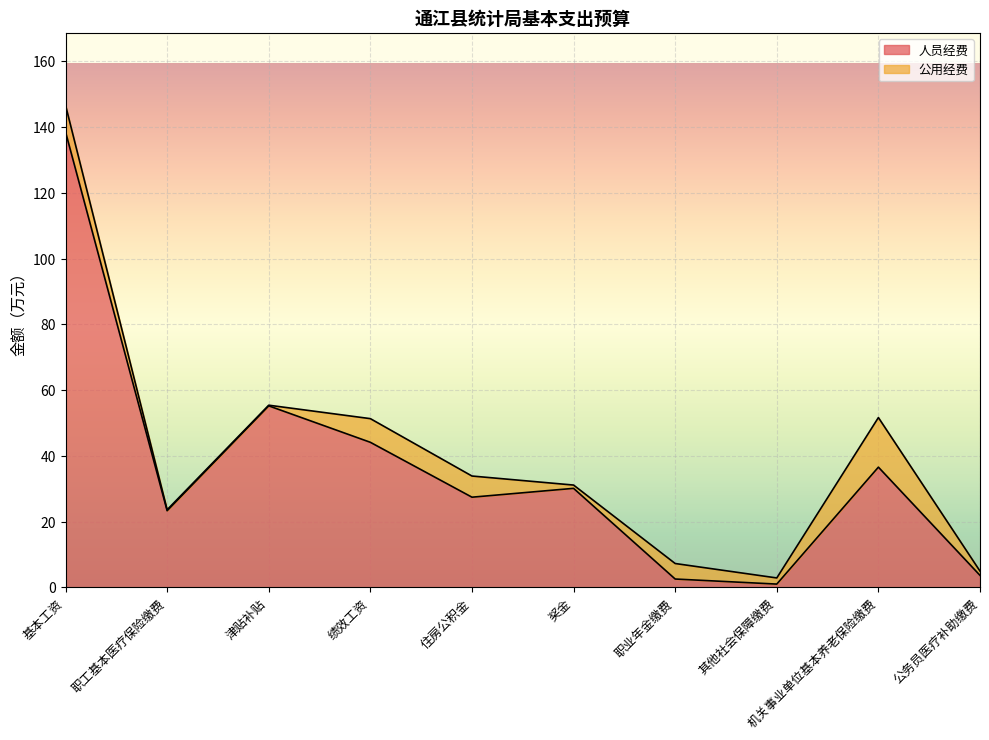

What is the greatest value displayed?

138.6